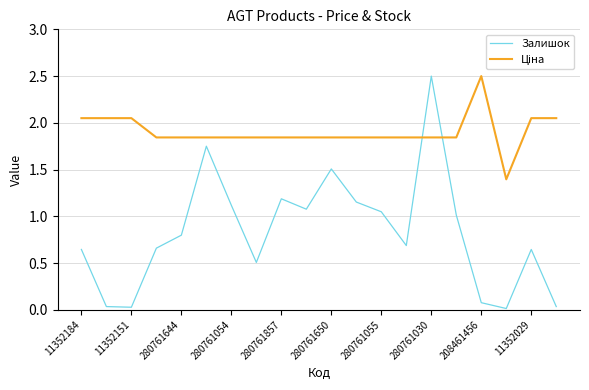

Which series has the largest range (max minus min)?

Залишок